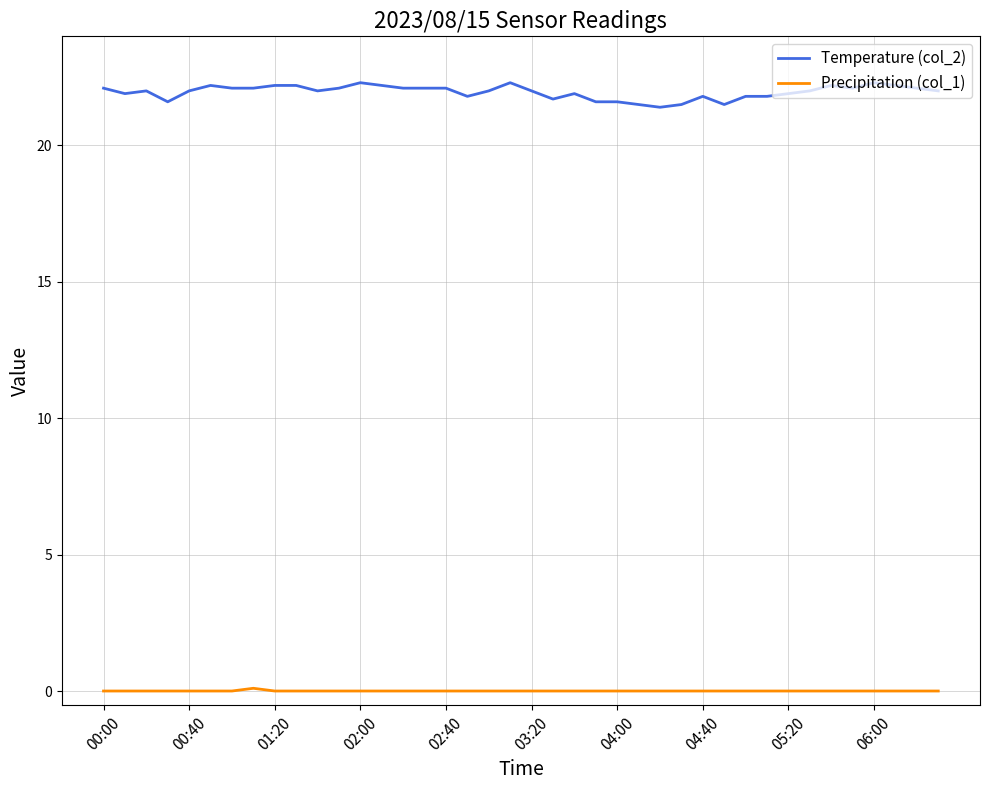

True or false: Precipitation (col_1) and Temperature (col_2) intersect in this chart.

False